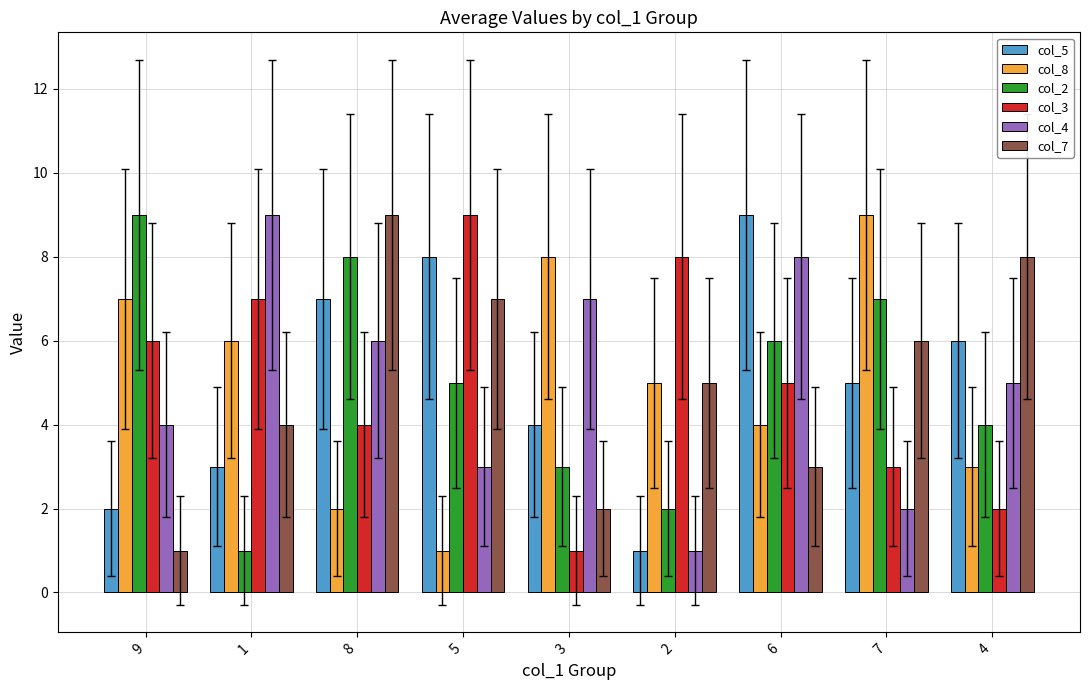

What is the label of the 8th bar from the right?

1